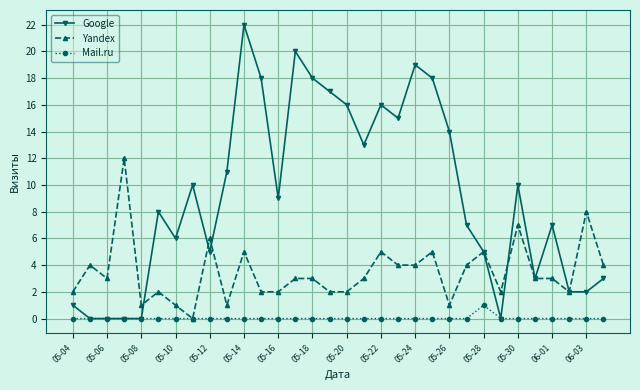

How many series are shown in this chart?

3